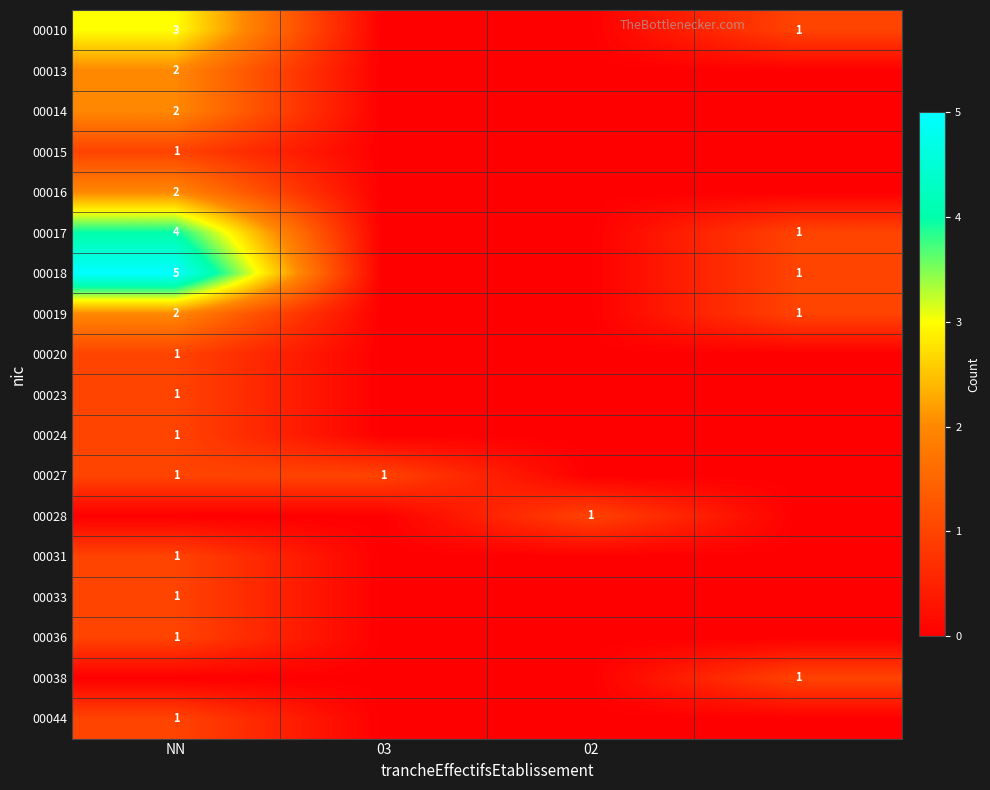

At 03, list the series in order from smallest to largest.

00010, 00013, 00014, 00015, 00016, 00017, 00018, 00019, 00020, 00023, 00024, 00028, 00031, 00033, 00036, 00038, 00044, 00027